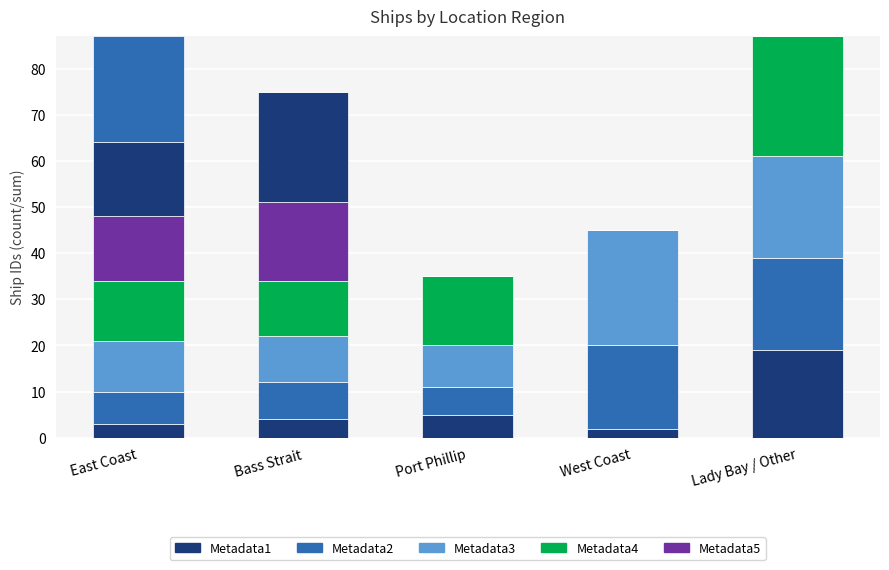

Count the number of categories in the chart.

5